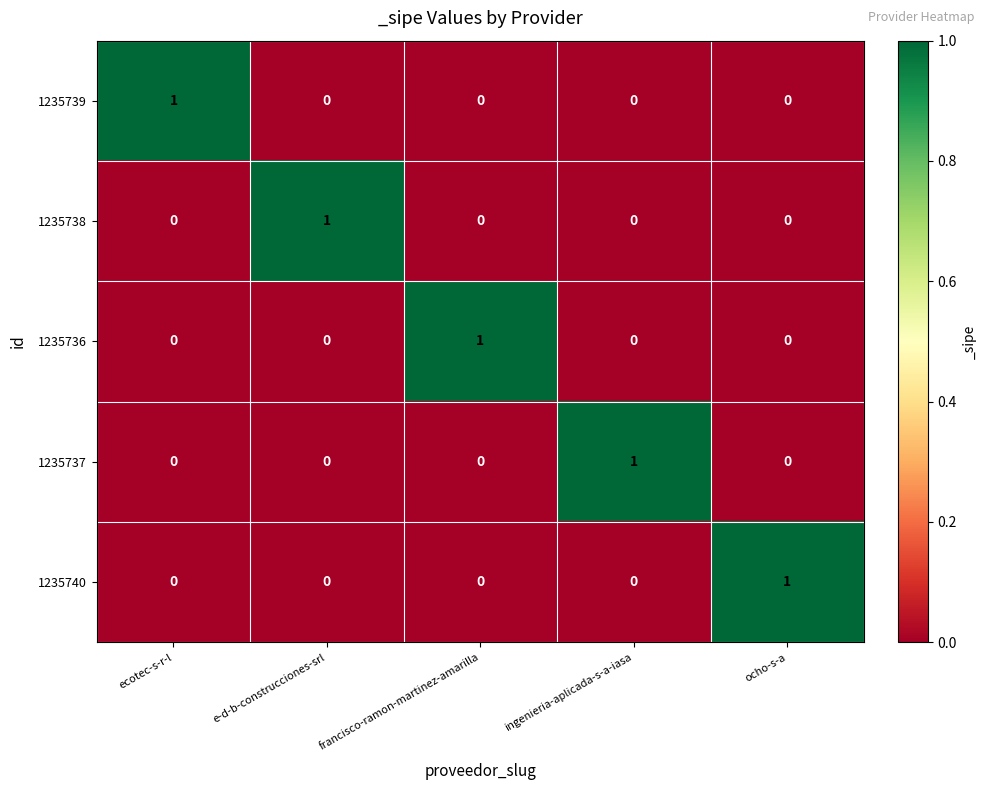

What is the total value across all series at francisco-ramon-martinez-amarilla?

1